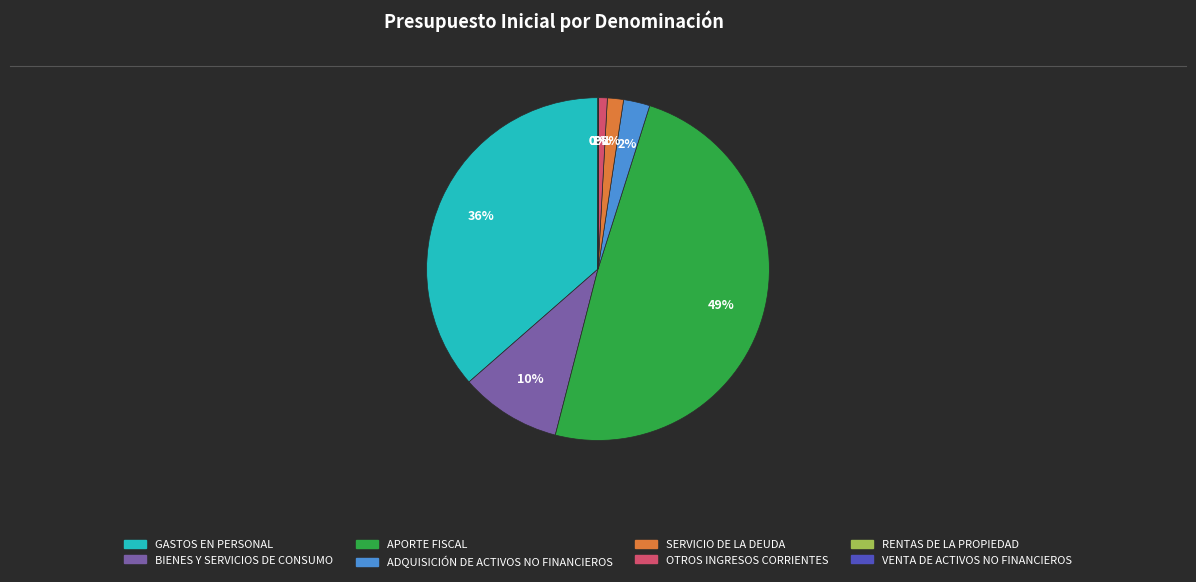

To the nearest percent, what portion does BIENES Y SERVICIOS DE CONSUMO represent?

10%